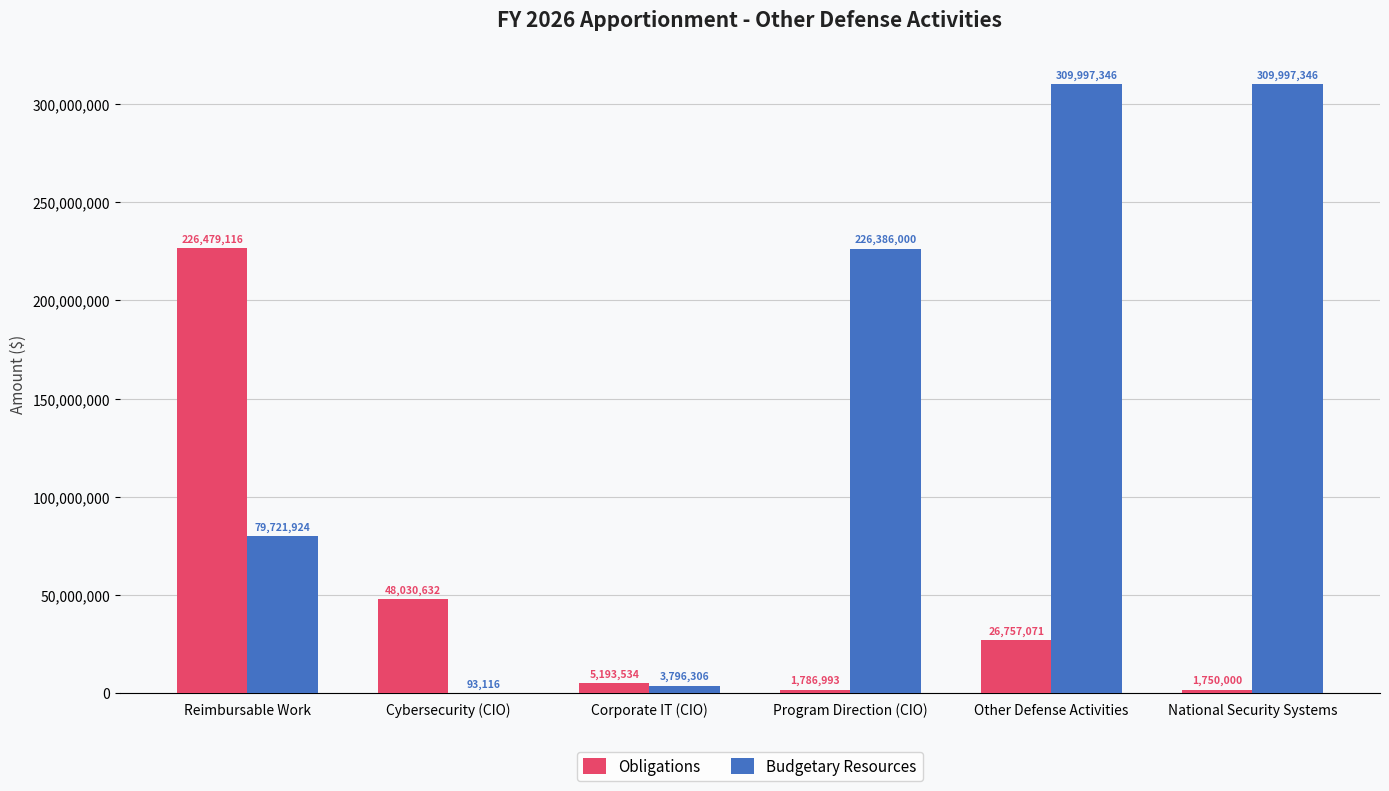

Which series has the largest range (max minus min)?

Budgetary Resources